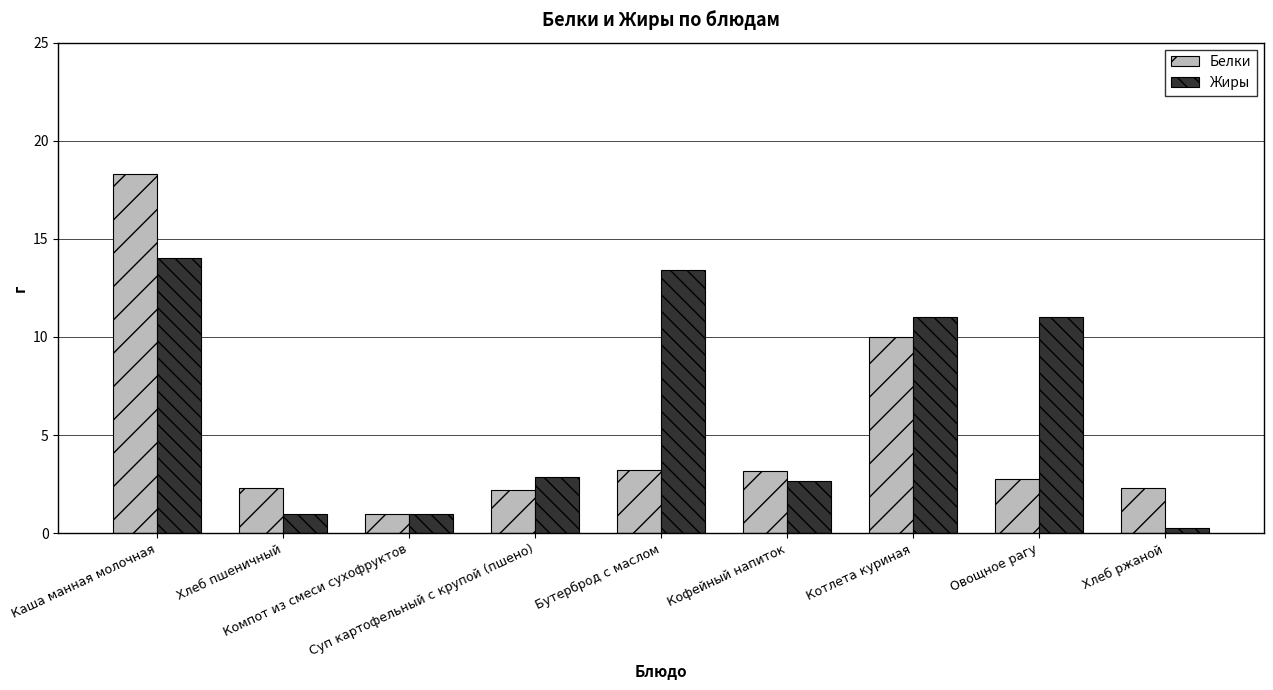

What is the difference between the maximum and second lowest values in the Белки series?

16.1